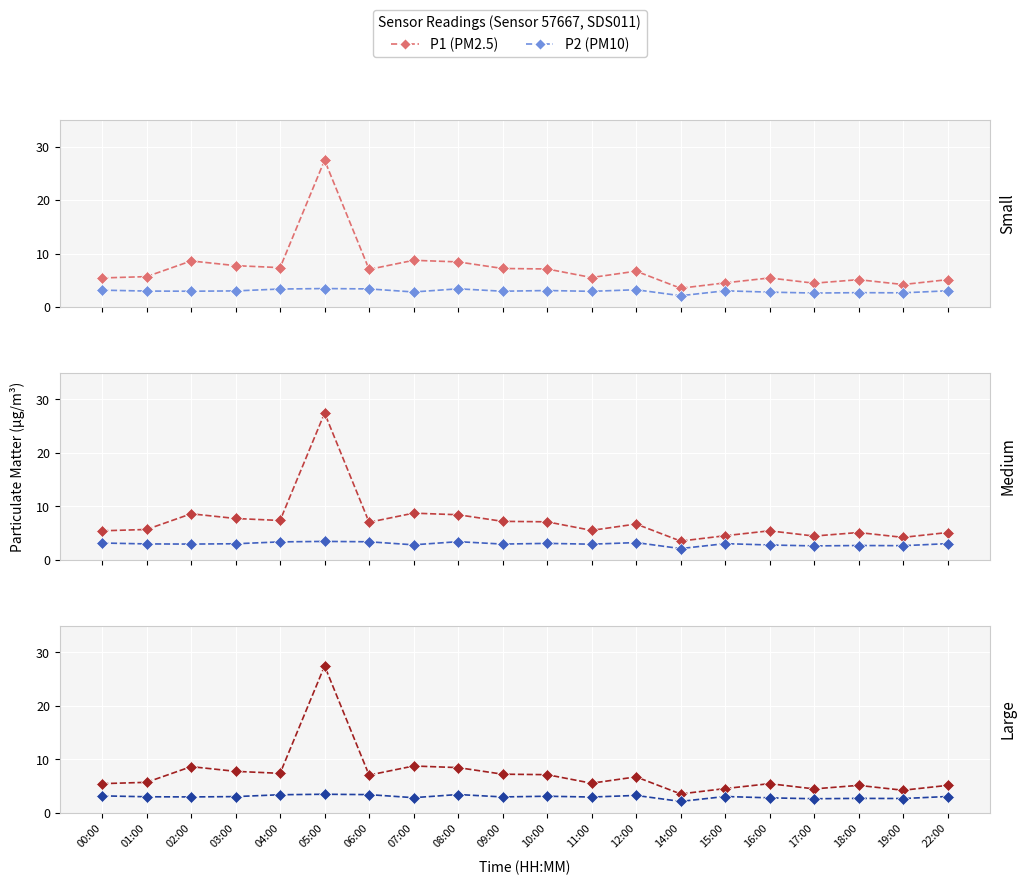

How many values in the P2 series are below 3?

9